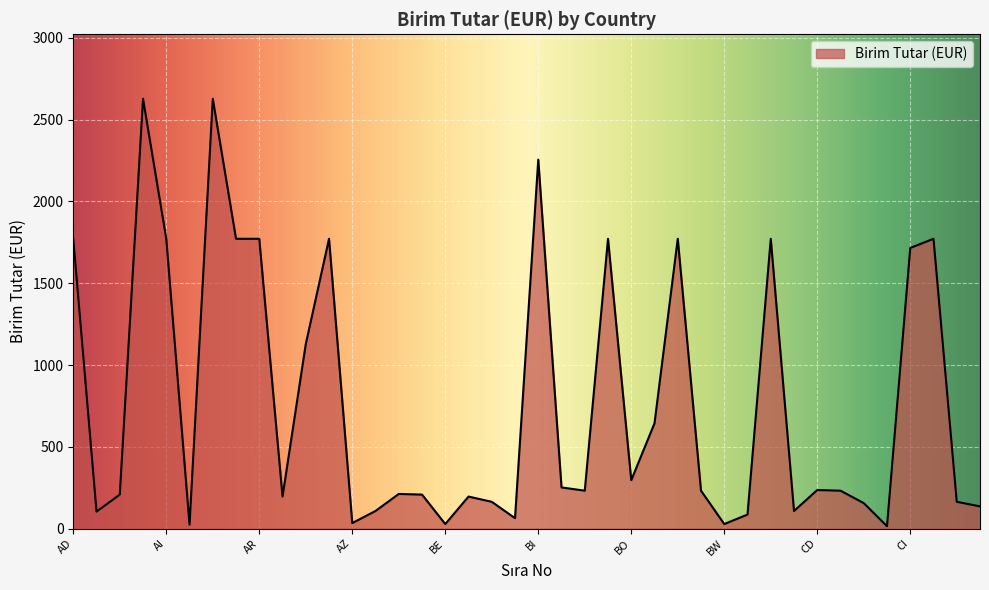

What is the maximum value shown in the chart?

2628